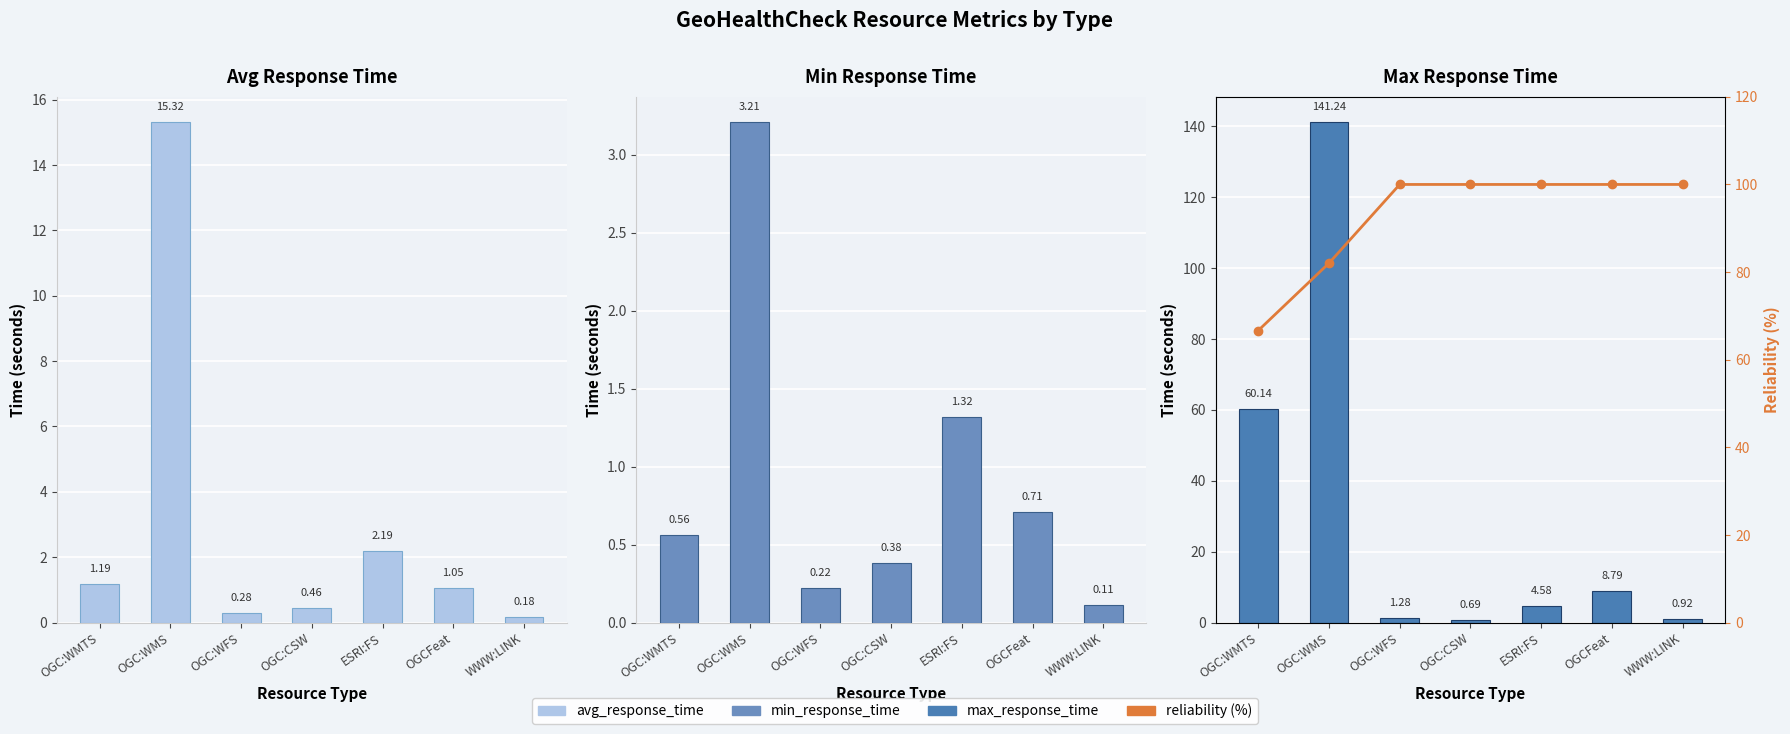

Which series changed the most between OGC:CSW and ESRI:FS?

max_response_time